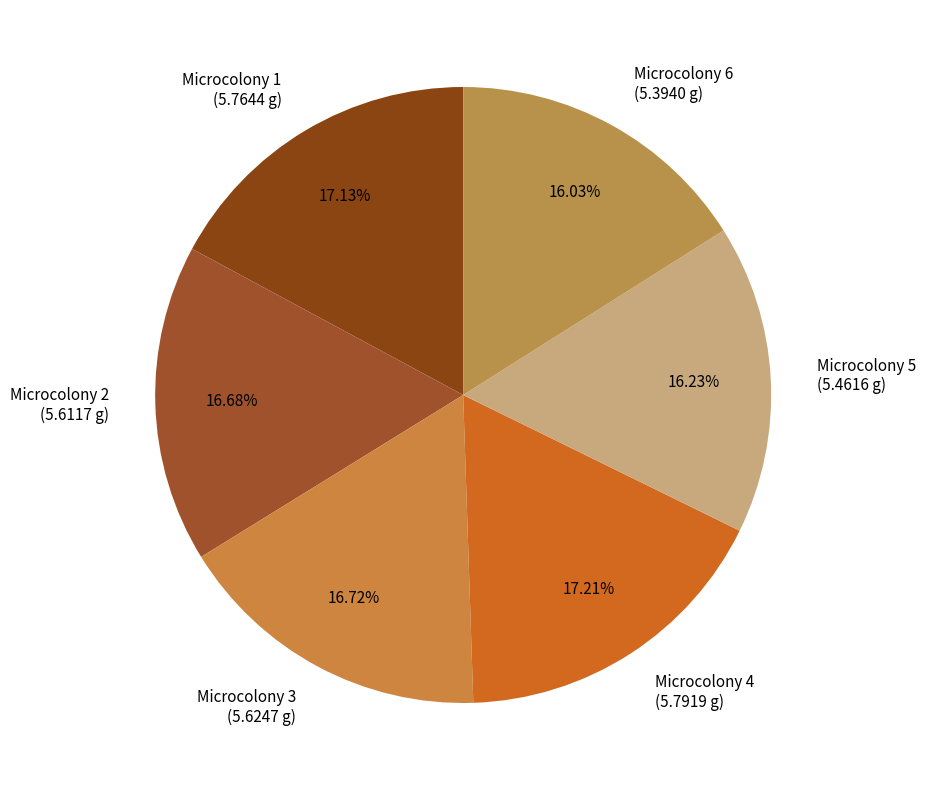

Do Microcolony 2 (5.6117 g) and Microcolony 5 (5.4616 g) together represent more than half of the pie?

No